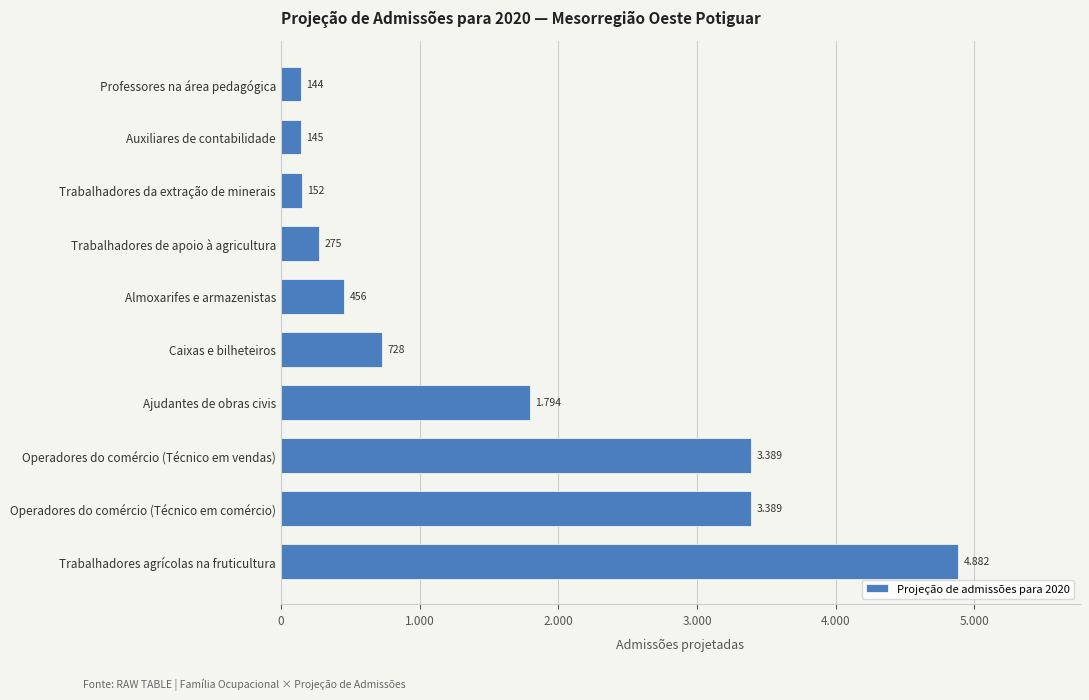

Are the bars grouped side by side (vs. stacked)?

No